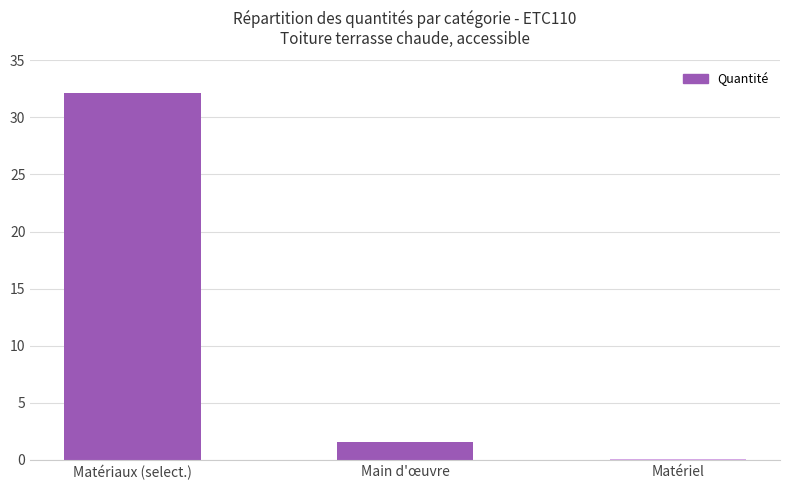

Reading left to right, list all the values displayed in this chart.

Matériaux (select.)=32.2	Main d'œuvre=1.6	Matériel=0.1